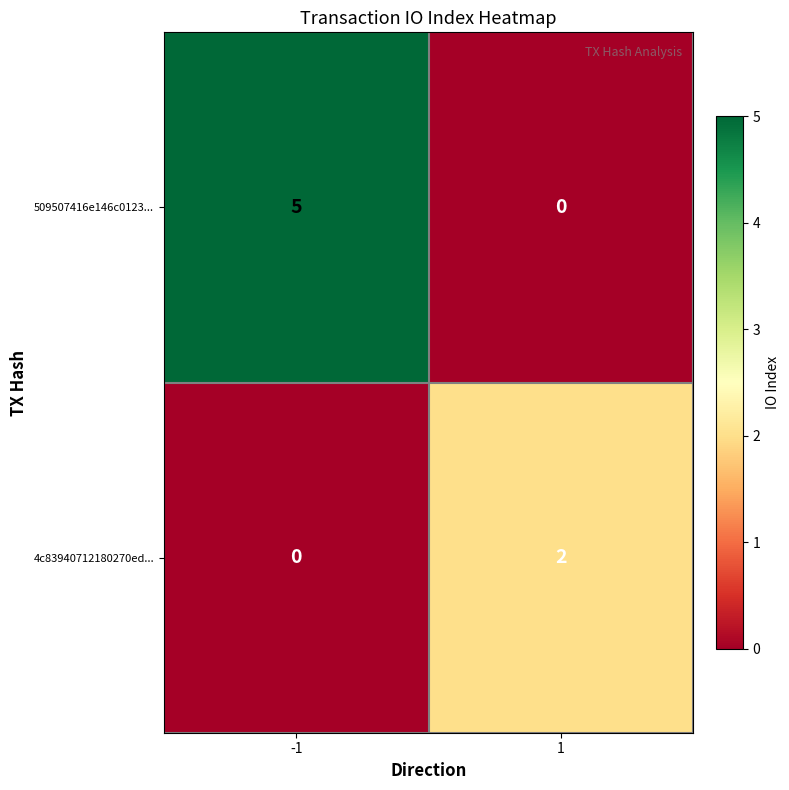

Which series changed the most between -1 and 1?

509507416e146c0123...